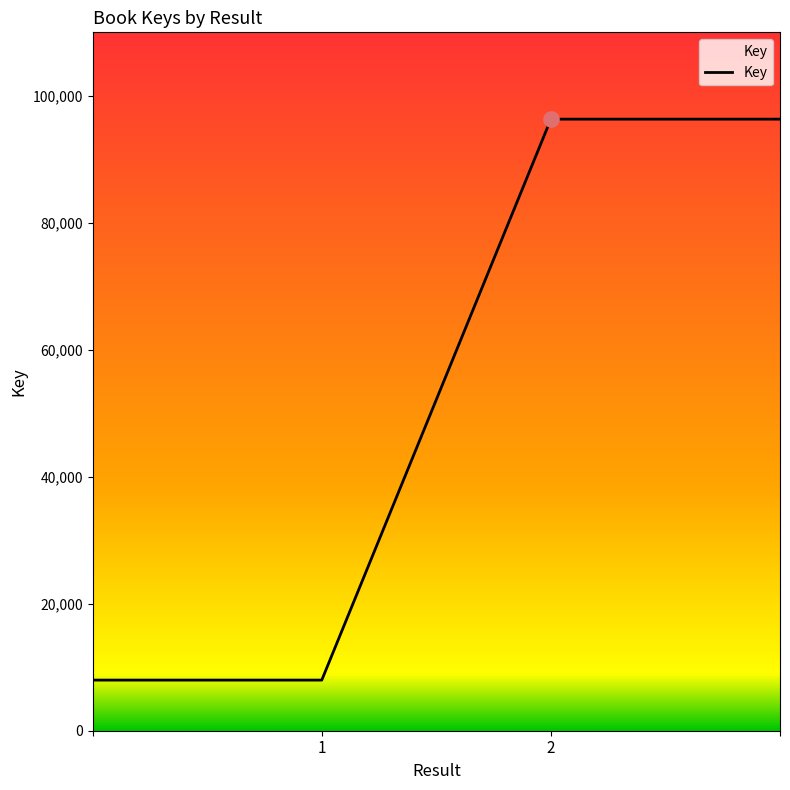

What is the average value?

52150